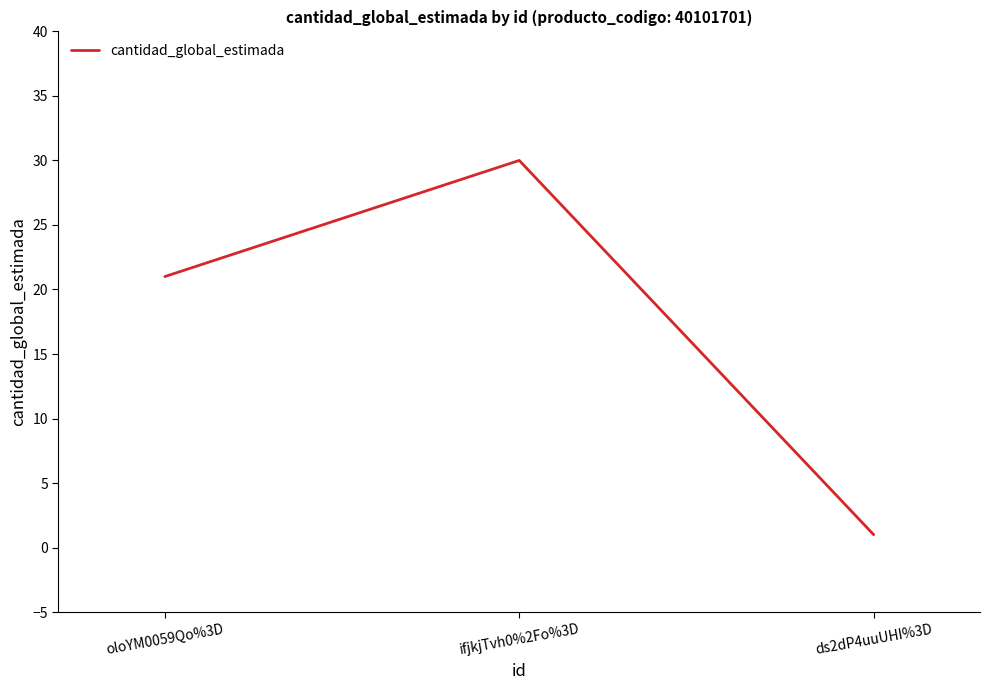

What is the maximum value shown in the chart?

30